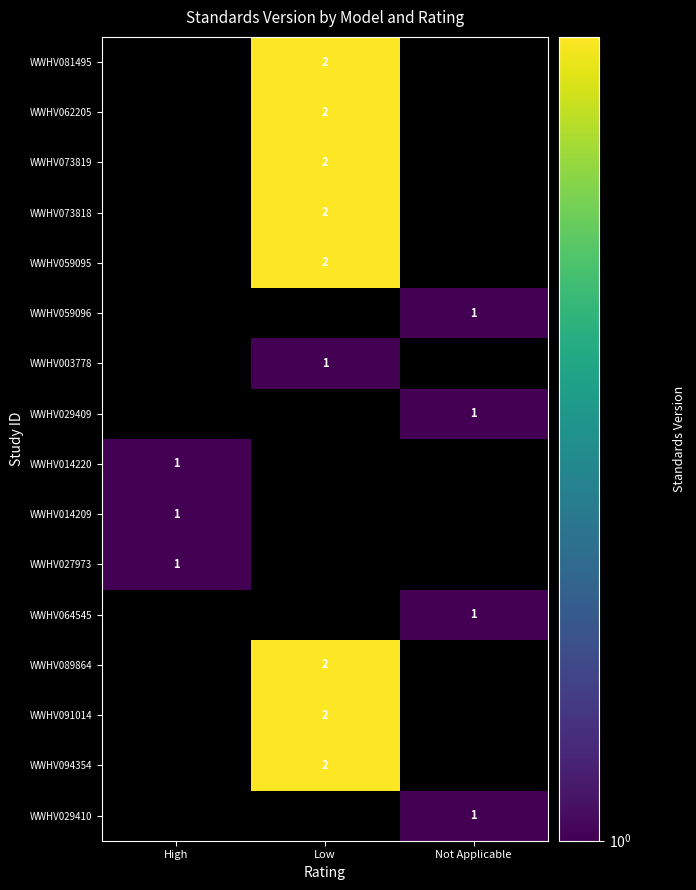

The WWHV059095 series shows 1 at Low. True or false?

False